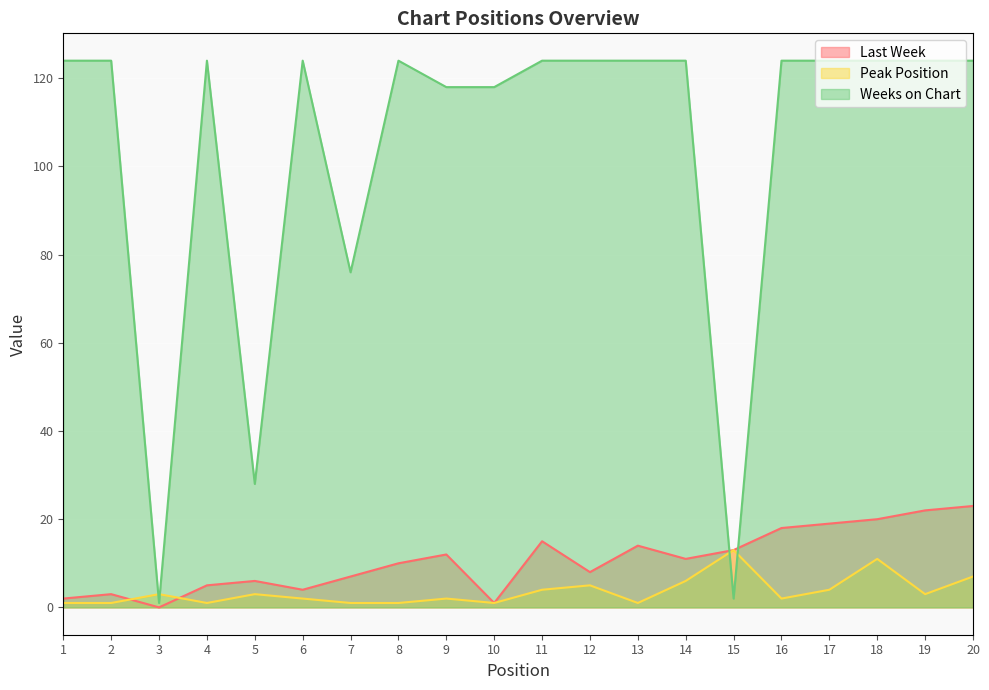

How many series are shown in this chart?

3